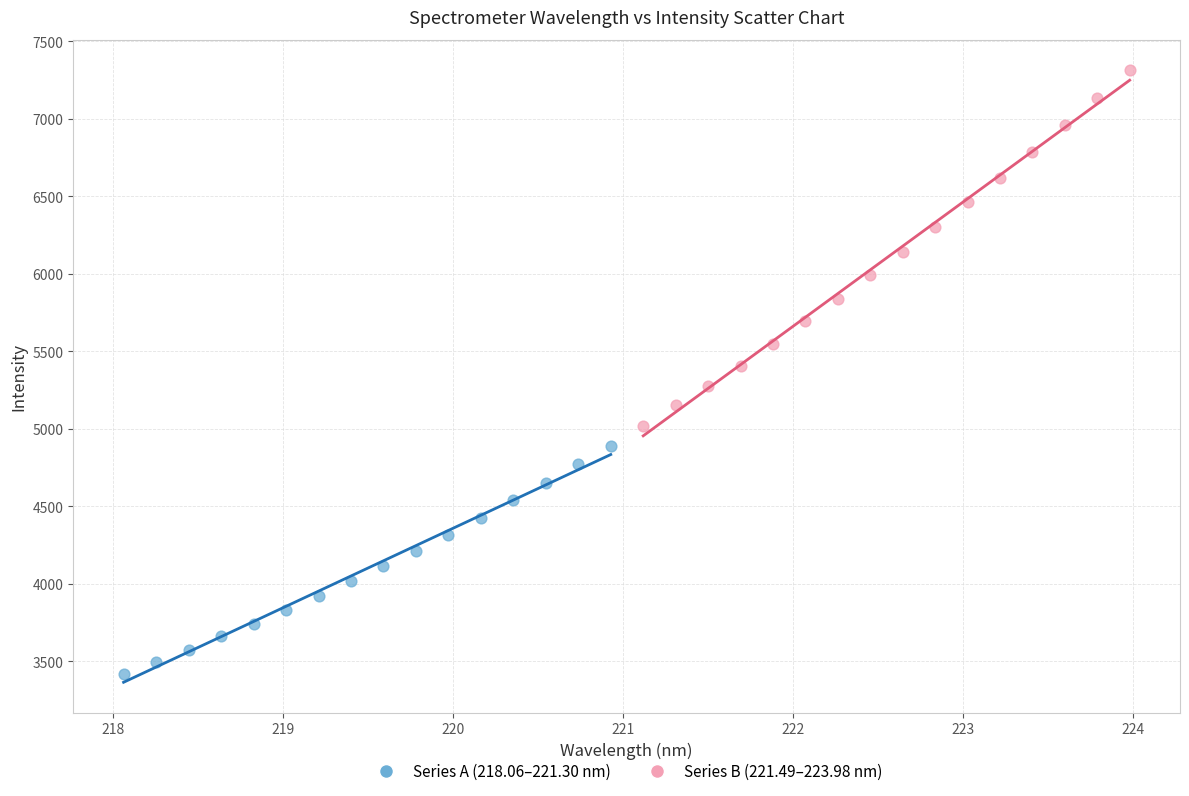

Which series has the widest spread of Y values?

Series B (221.49–223.98 nm)